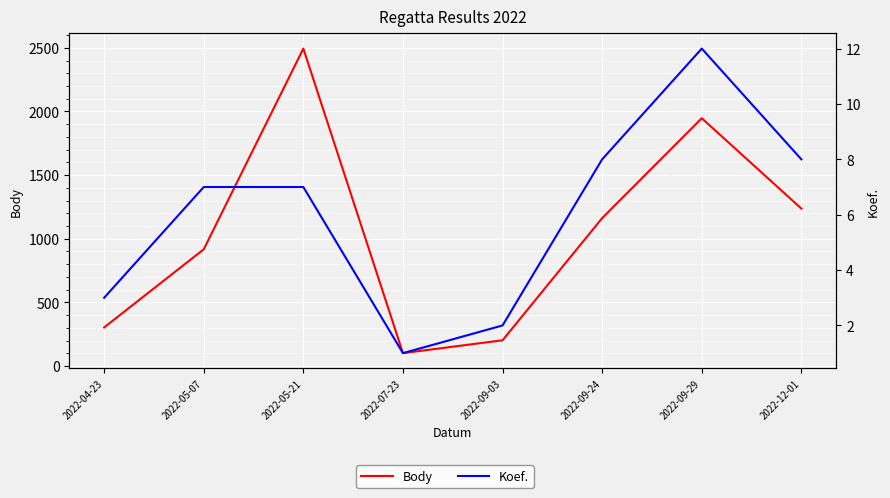

Is this an area chart (filled region under the line)?

No